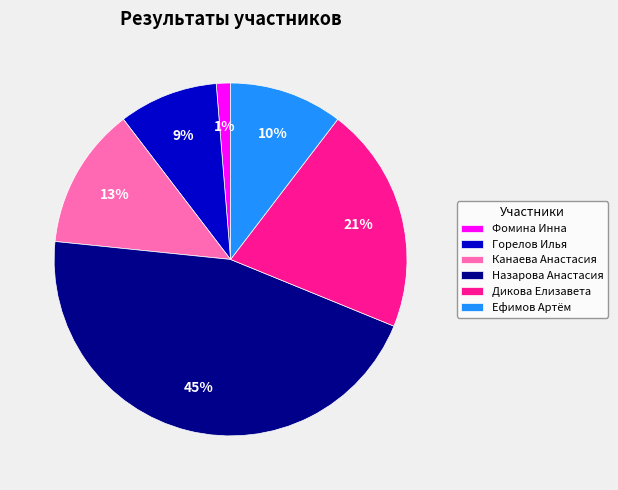

Is Канаева Анастасия the majority of the pie?

No